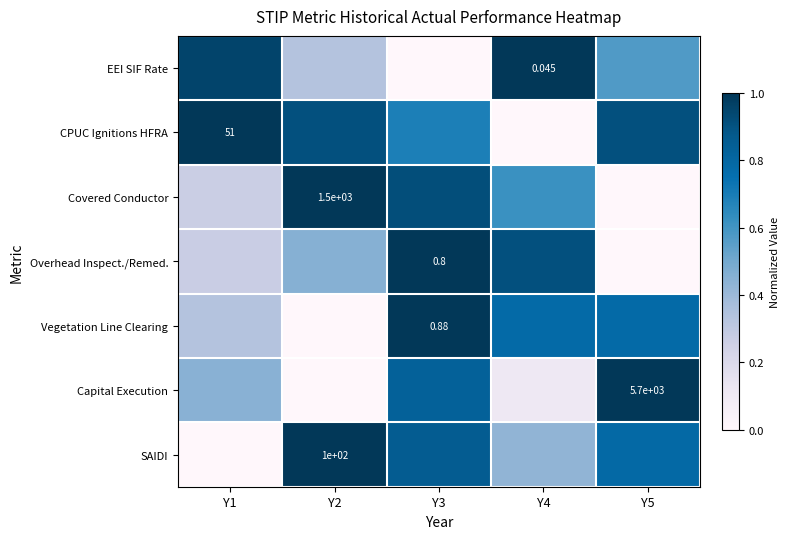

Which series changed the most between Y1 and Y5?

SAIDI